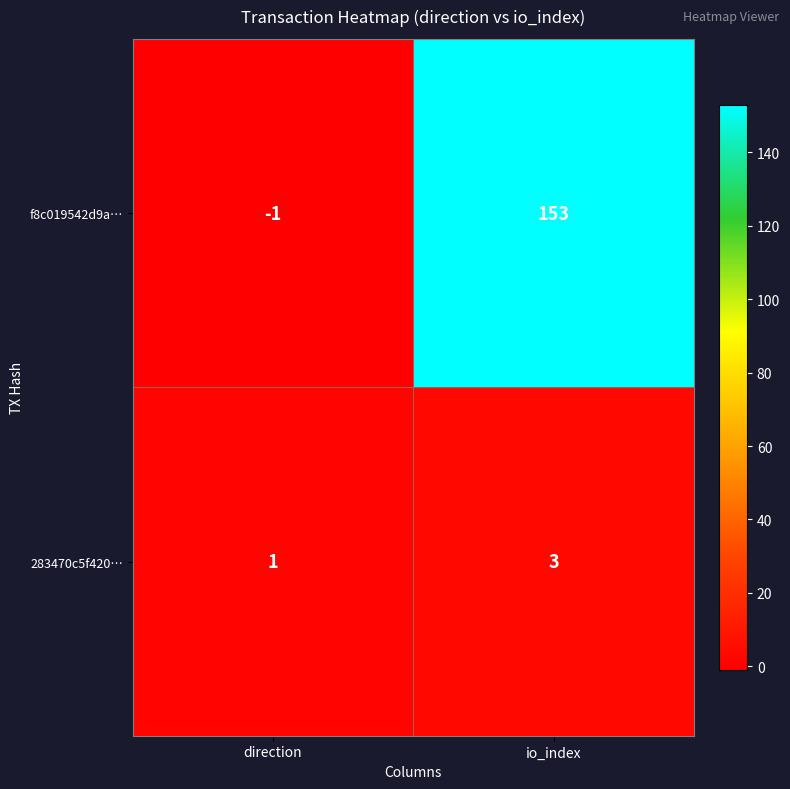

What is the approximate value of f8c019542d9a… at io_index?

153